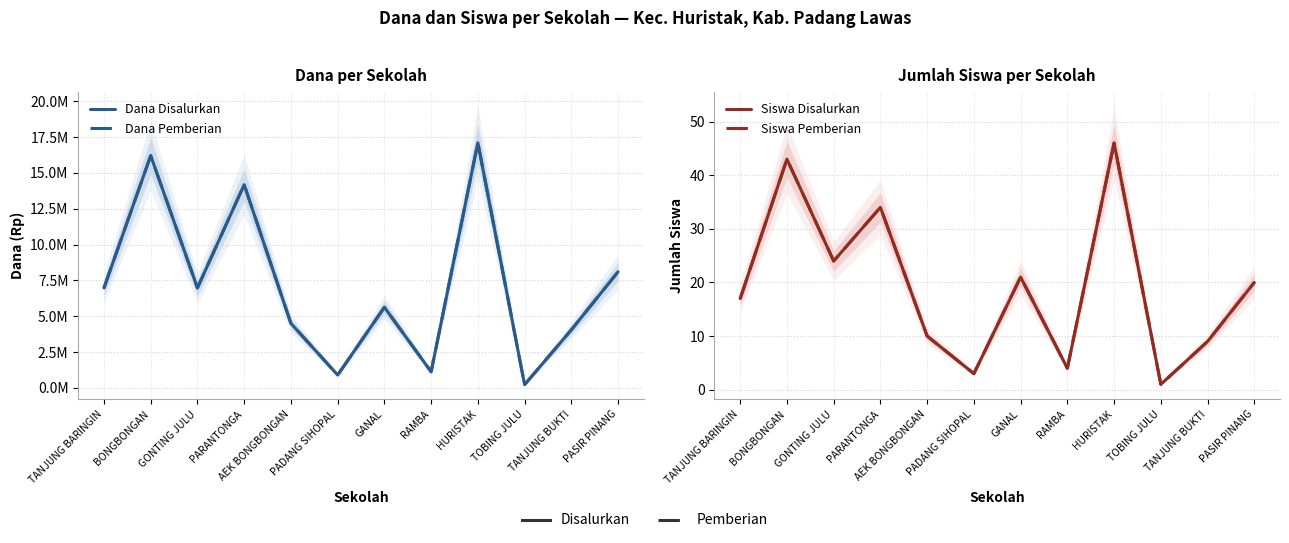

List the labels in order of Siswa Pemberian value, smallest first.

TOBING JULU, PADANG SIHOPAL, RAMBA, TANJUNG BUKTI, AEK BONGBONGAN, TANJUNG BARINGIN, PASIR PINANG, GANAL, GONTING JULU, PARANTONGA, BONGBONGAN, HURISTAK